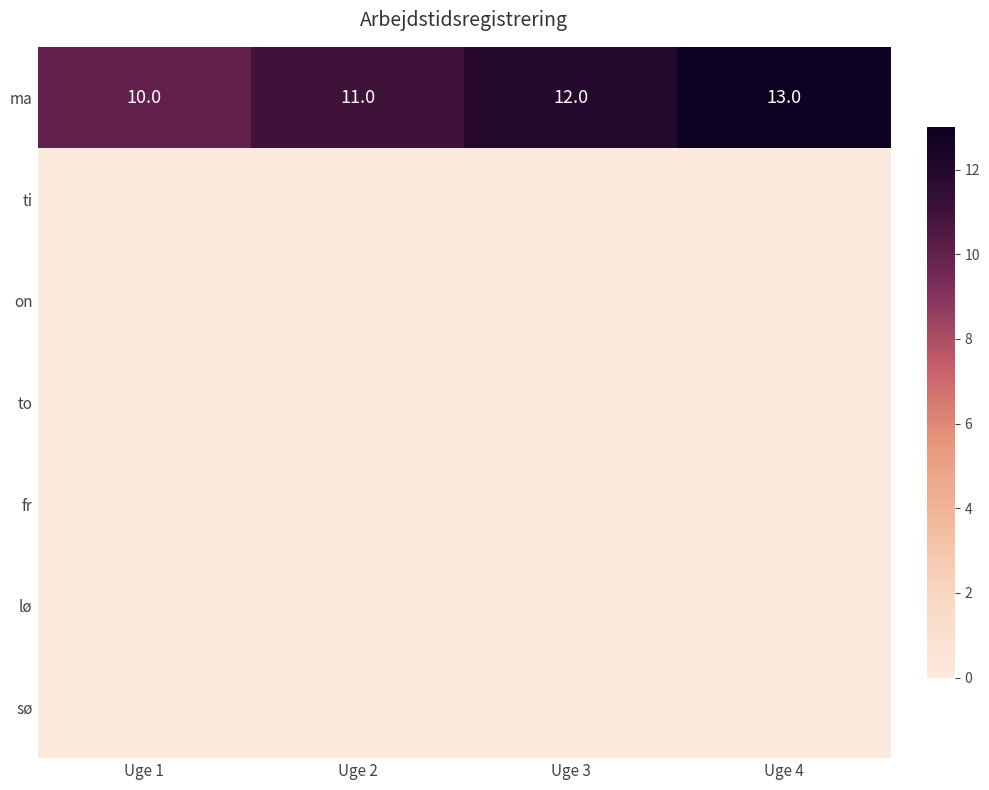

Read the ma value at Uge 3.

12